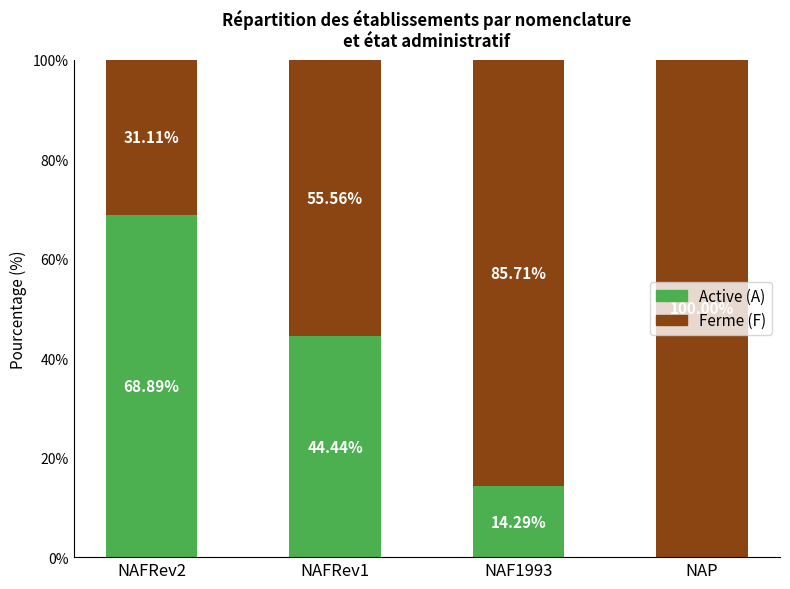

Where does the Active (A) series first go above 44?

NAFRev2